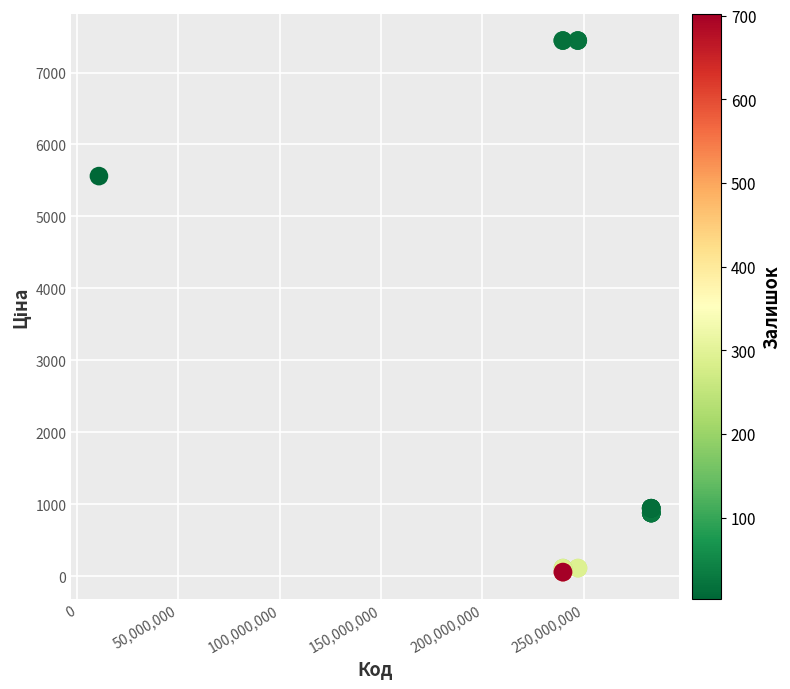

What Y value in the scatter plot is closest to 3750?

5560.3